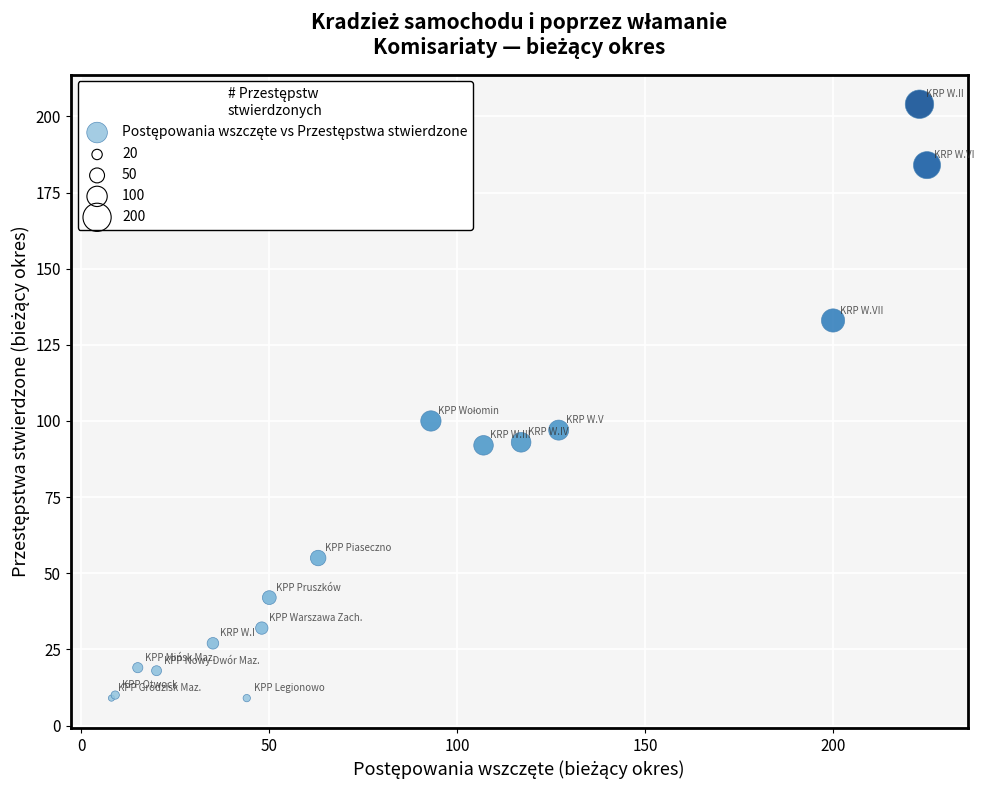

What Y value in the scatter plot is closest to 106?

100